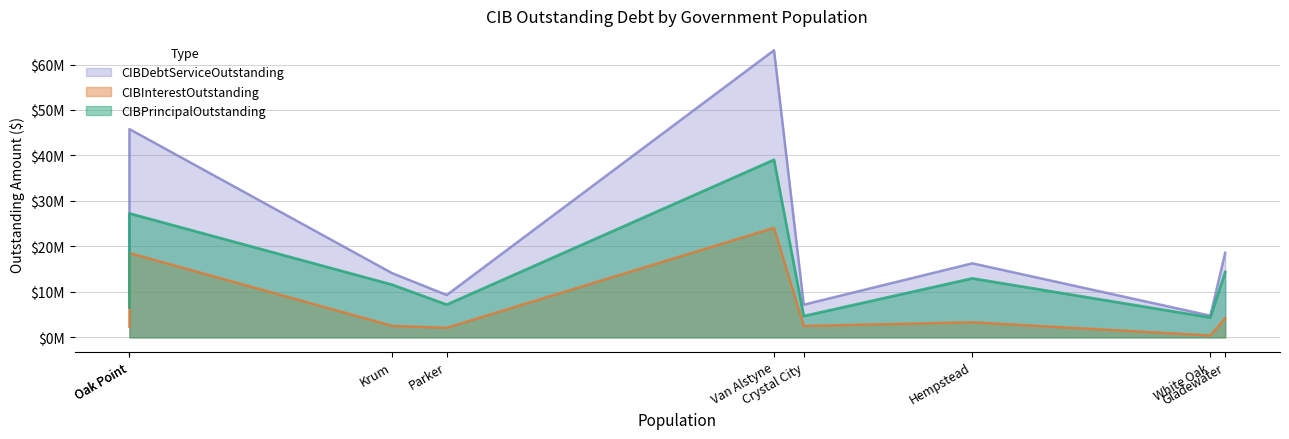

Reading left to right, extract all data points from this chart.

CIBPrincipalOutstanding: 6602000.0	27250000.0	11575000.0	7200000.0	39045000.0	4676000.0	12960000.0	4350000.0	14364000.0
CIBInterestOutstanding: 2353012.8	18554714.9	2533433.0	2113863.0	24093460.0	2513193.0	3321872.0	416500.0	4238406.8
CIBDebtServiceOutstanding: 8955012.8	45804714.9	14108433.0	9313863.0	63138460.0	7189193.0	16281872.0	4766500.0	18602406.8